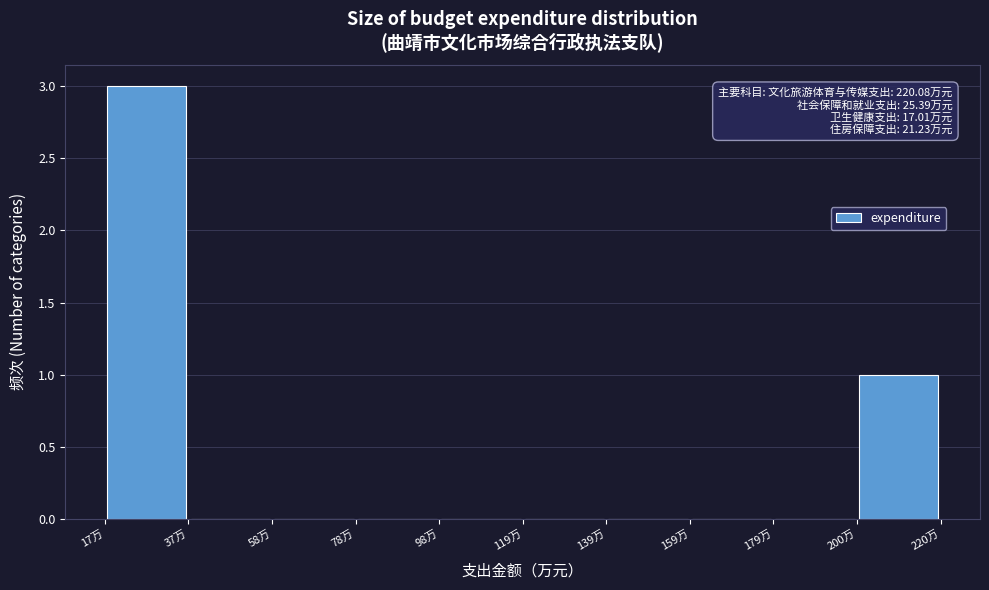

Which range on the x-axis has the tallest bar?

15 to 35